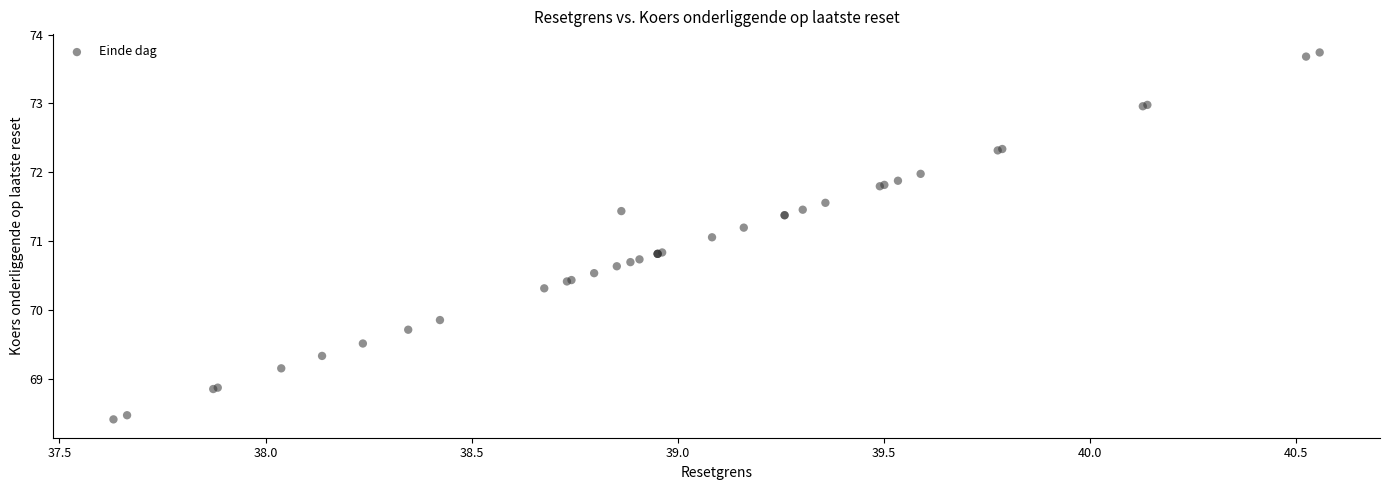

What Y value in the scatter plot is closest to 71?

71.1